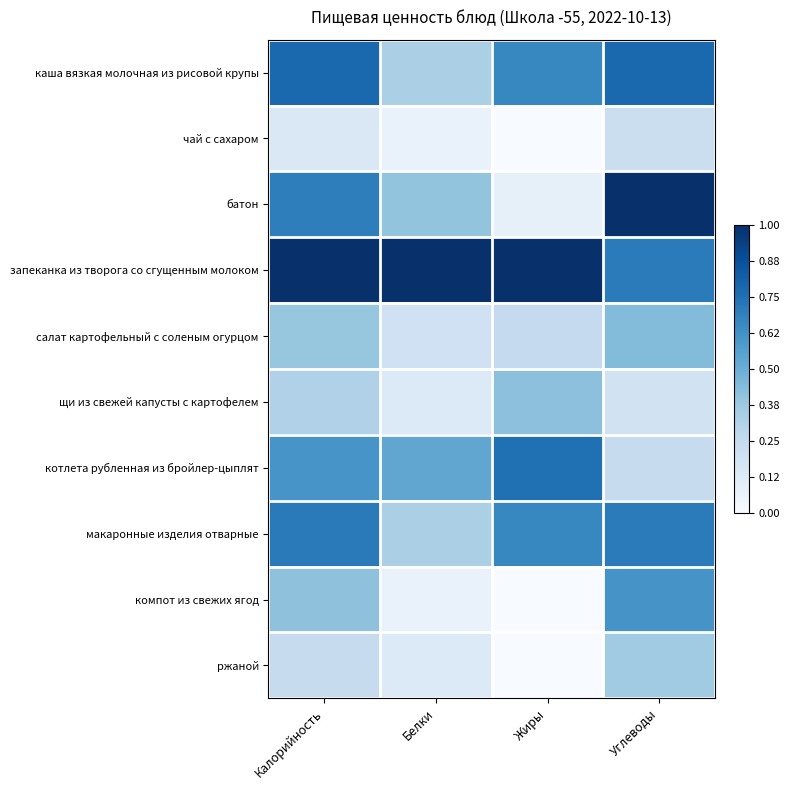

Which series has the largest total across all categories?

запеканка из творога со сгущенным молоком